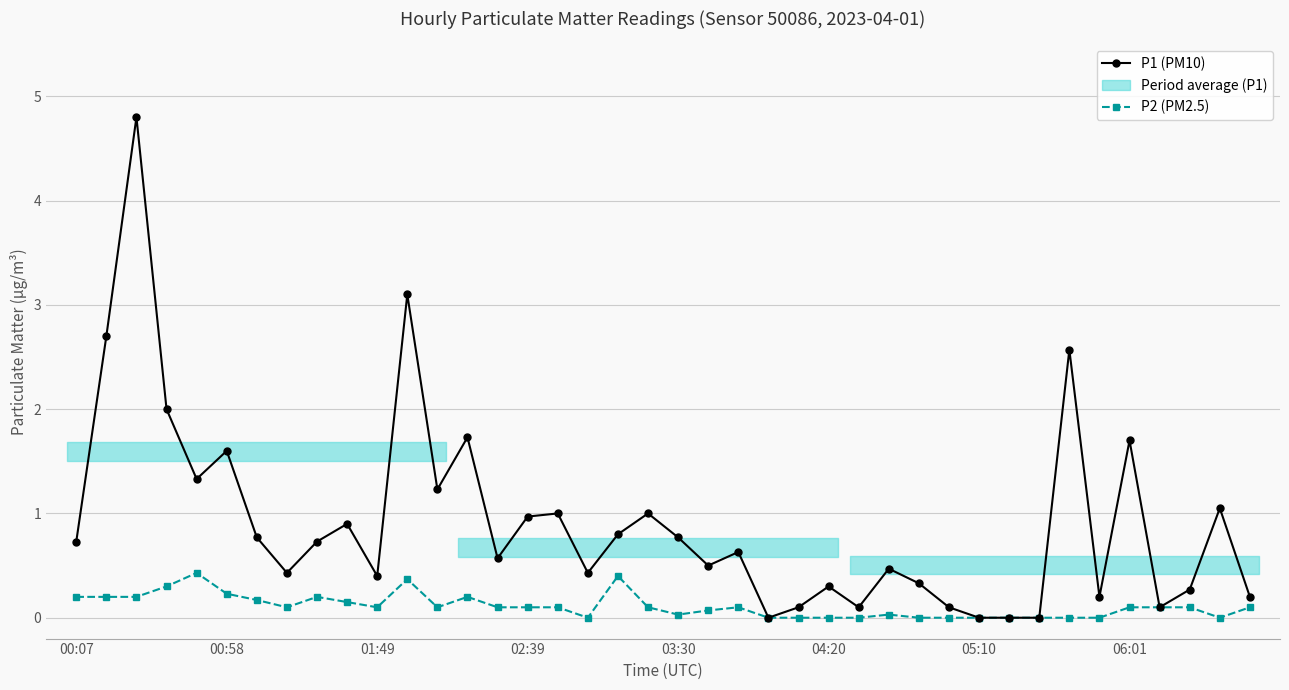

How many lines are shown in the chart?

2